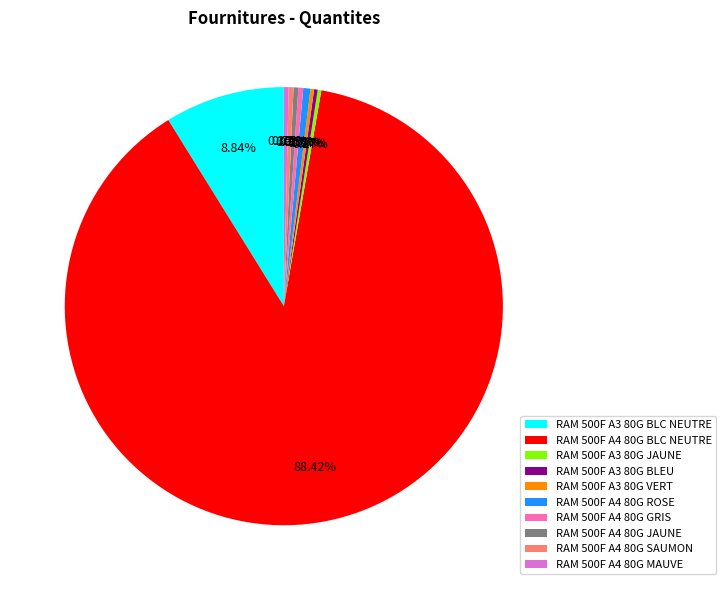

Which has a higher value, RAM 500F A4 80G MAUVE or RAM 500F A4 80G BLC NEUTRE?

RAM 500F A4 80G BLC NEUTRE